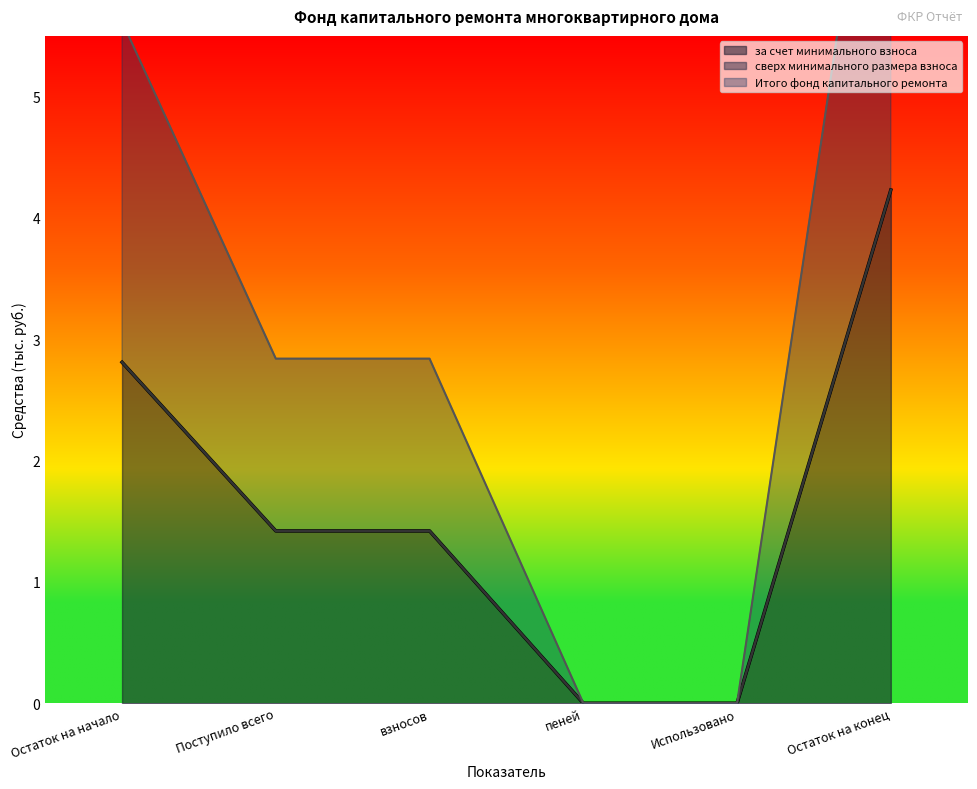

At which category does the chart reach its minimum across all series?

пеней